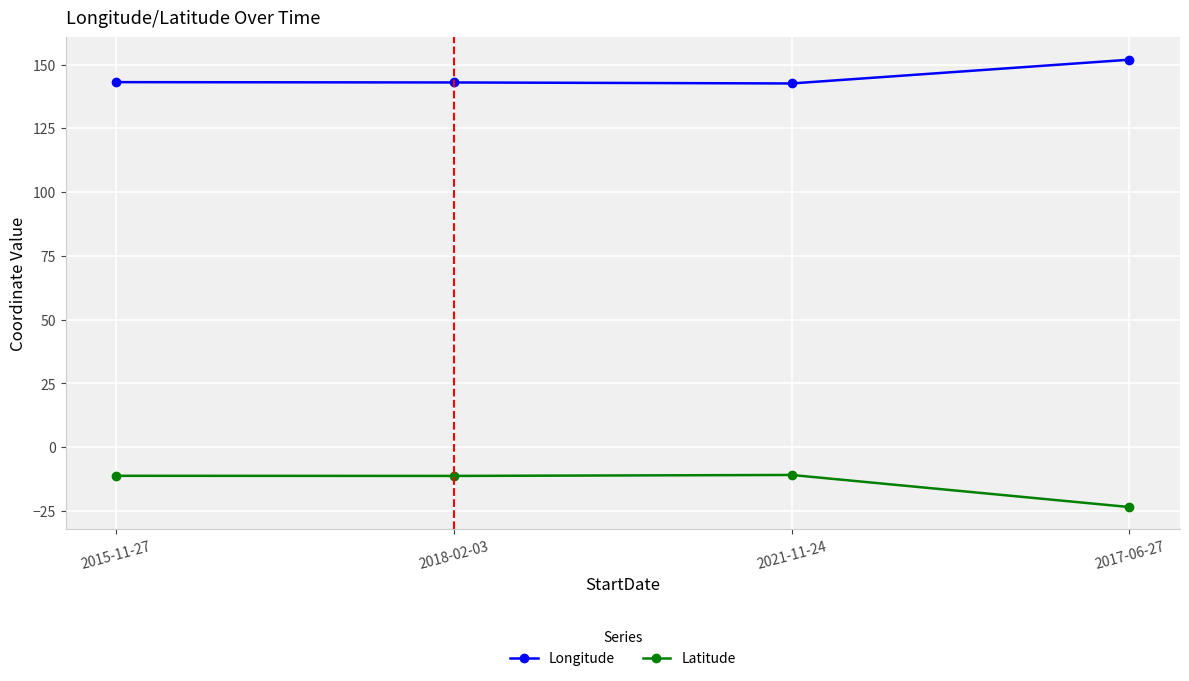

What is the average value of the Latitude series?

-14.2